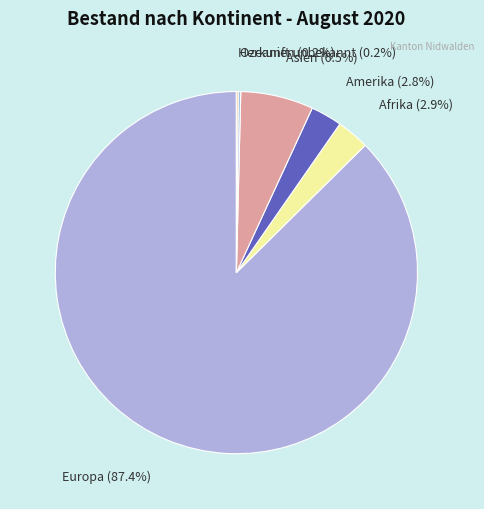

To the nearest percent, what is the difference between the largest and smallest slice percentages?

87%